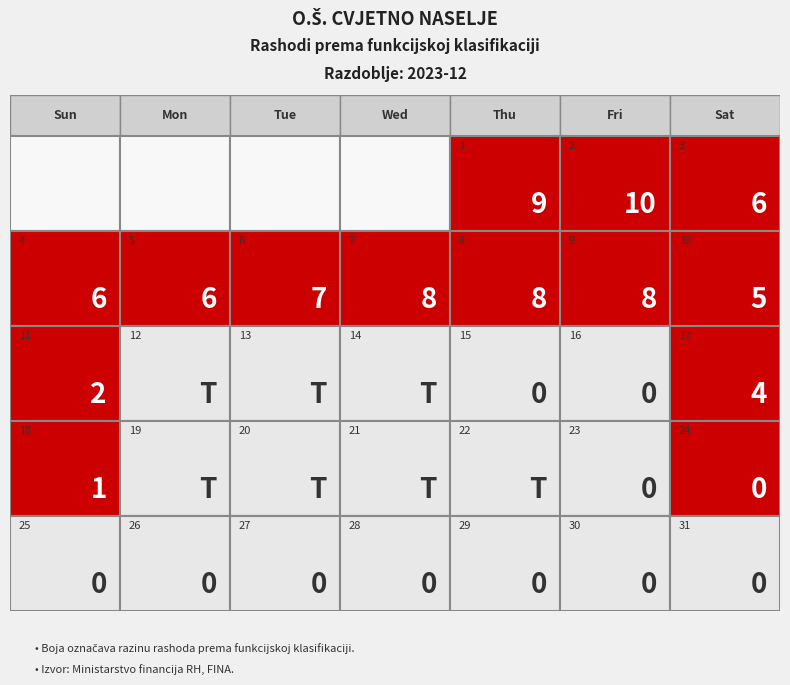

How many series are shown in this chart?

22